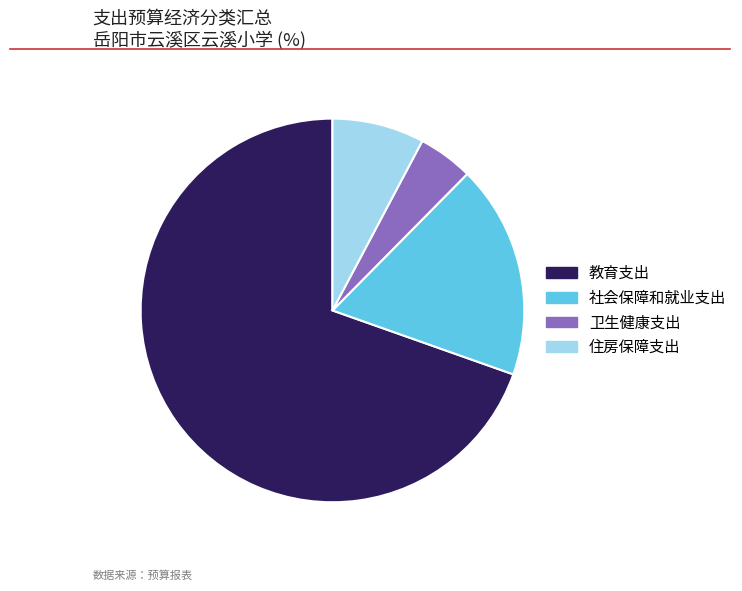

Approximately how many times larger is the value at 社会保障和就业支出 compared to 卫生健康支出?

3.9